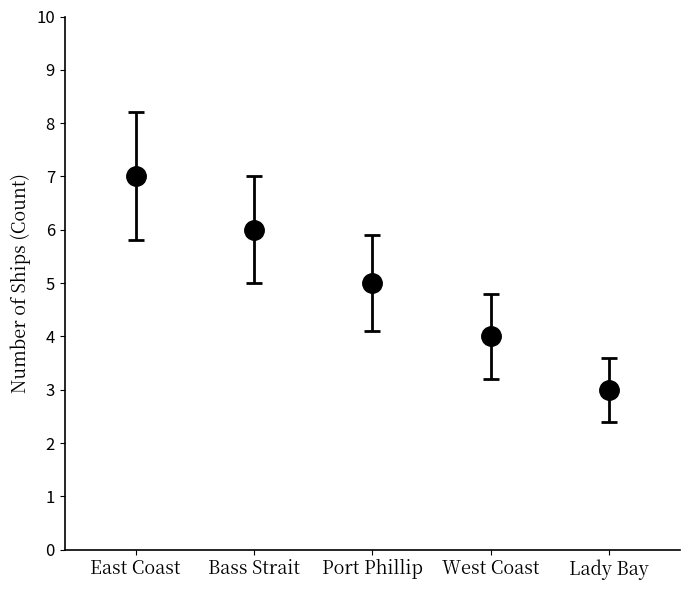

What is the maximum value shown in the chart?

7